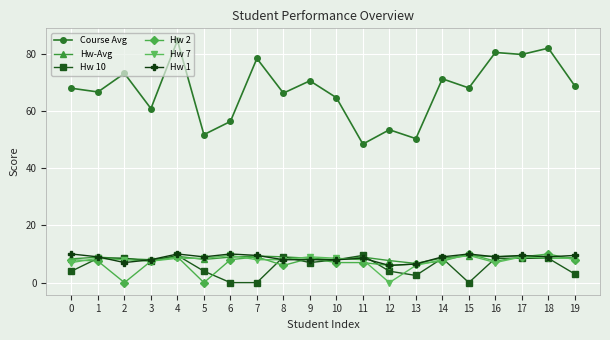

True or false: Hw 7 has a value of 12.3 at 14.

False